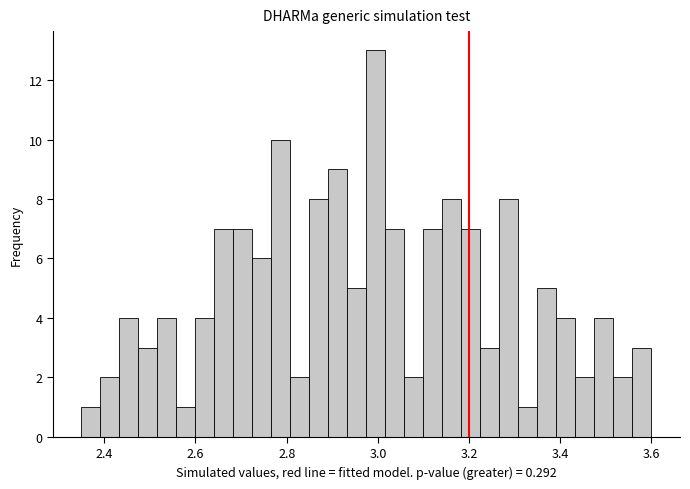

Around what value on the x-axis is the tallest bar? Give the approximate position of its centre, as read against the axis.

3.00